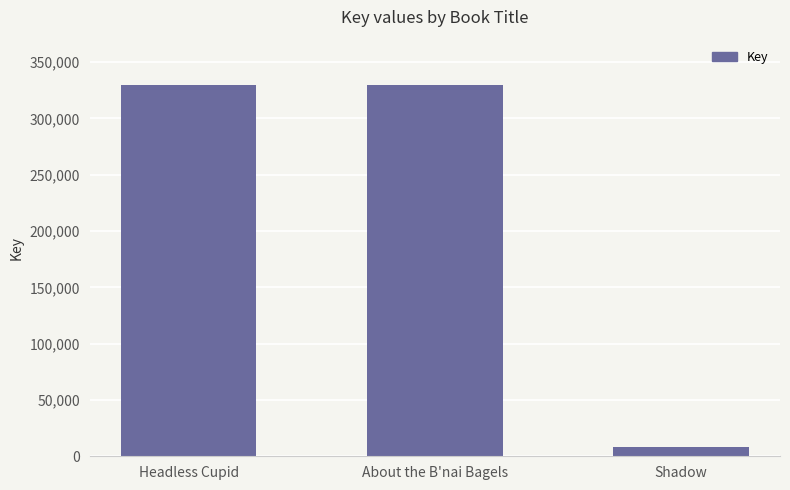

What is the ratio of the value at Headless Cupid to the value at Shadow?

41.6